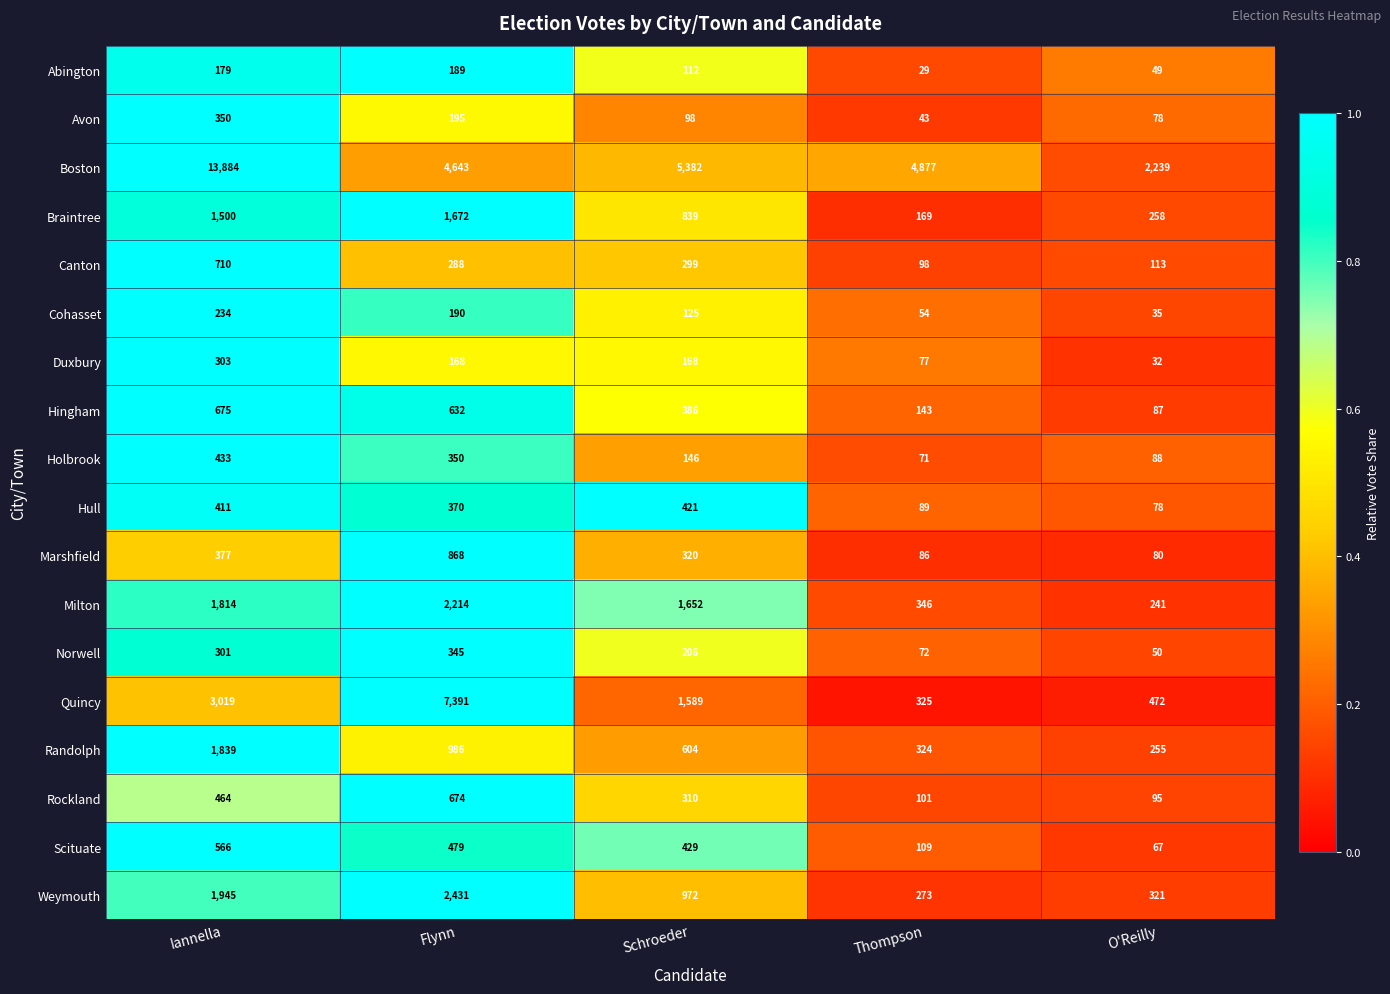

List the series in order of their peak value, lowest first.

Abington, Cohasset, Duxbury, Norwell, Avon, Hull, Holbrook, Scituate, Rockland, Hingham, Canton, Marshfield, Braintree, Randolph, Milton, Weymouth, Quincy, Boston